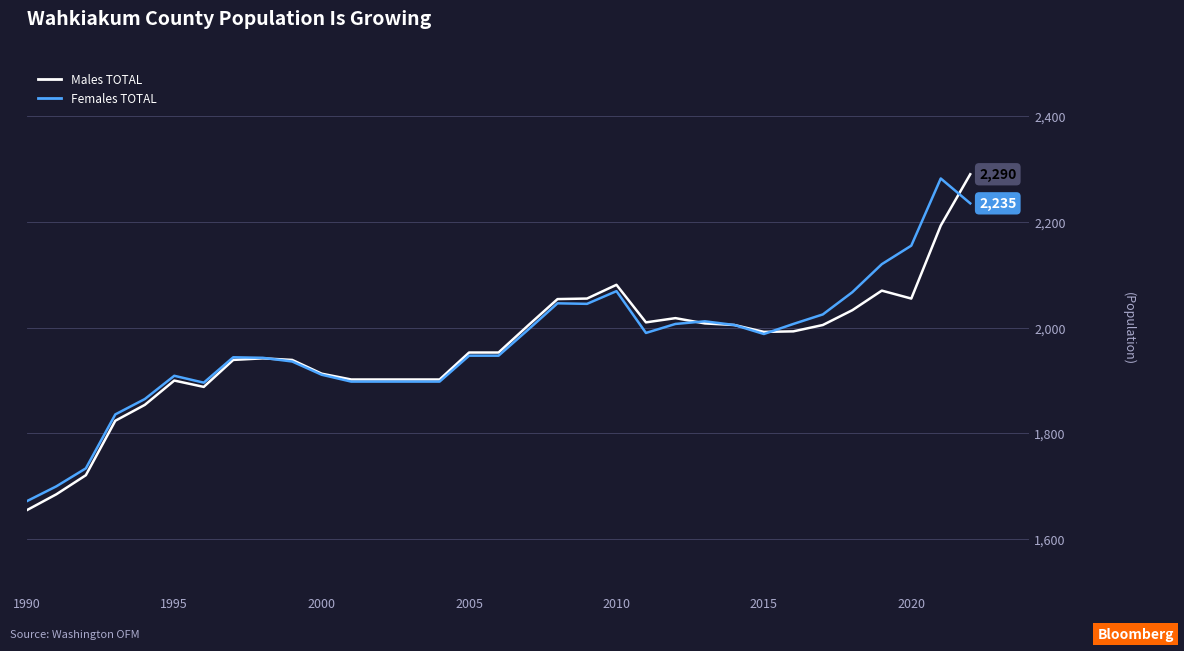

What is the greatest value displayed?

2290